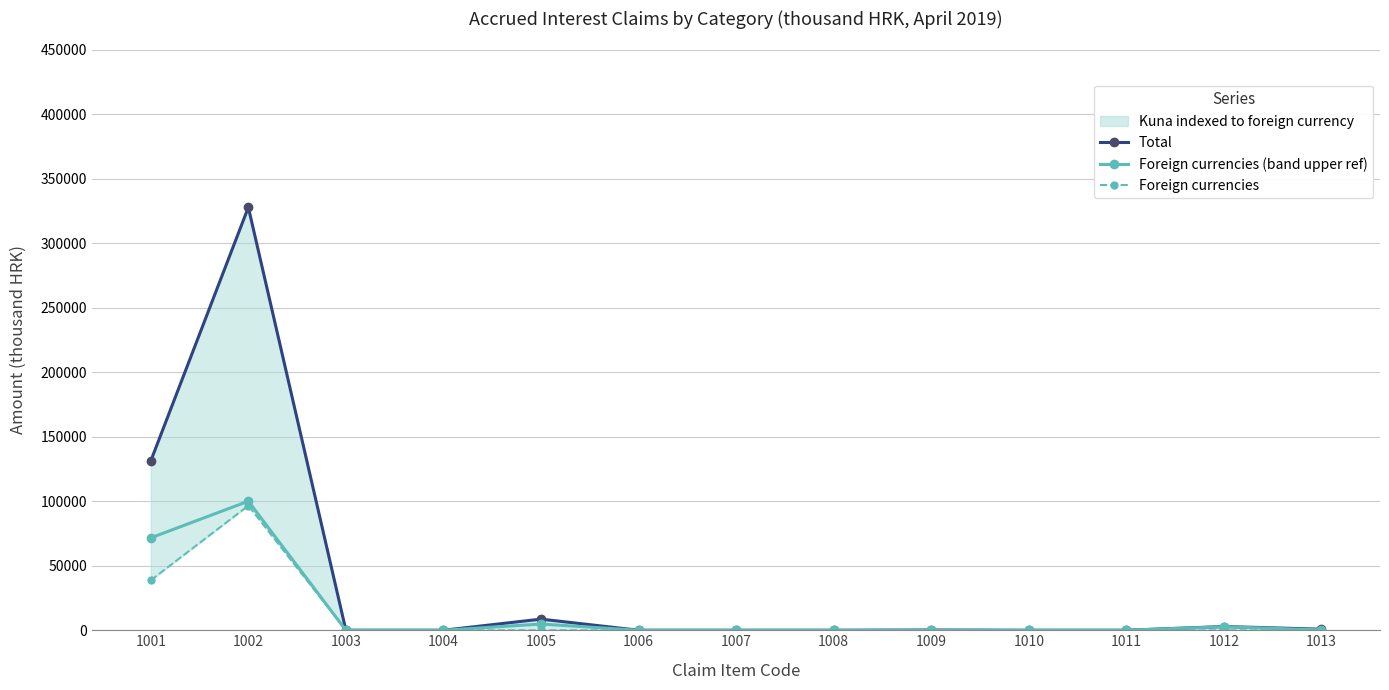

How many values in the Total series are below 5?

6